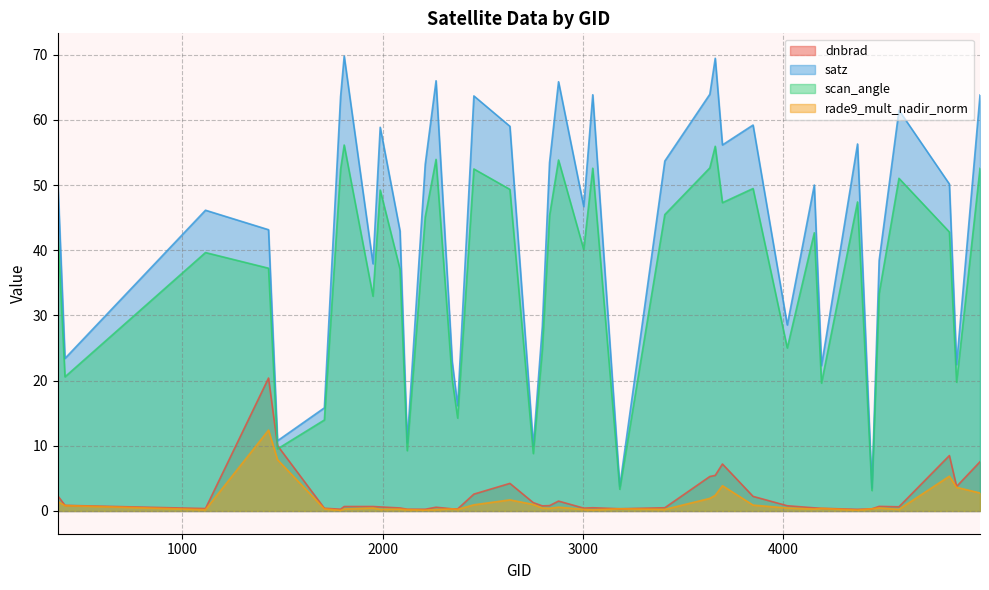

True or false: scan_angle has a value of 21.1 at 3698.

False